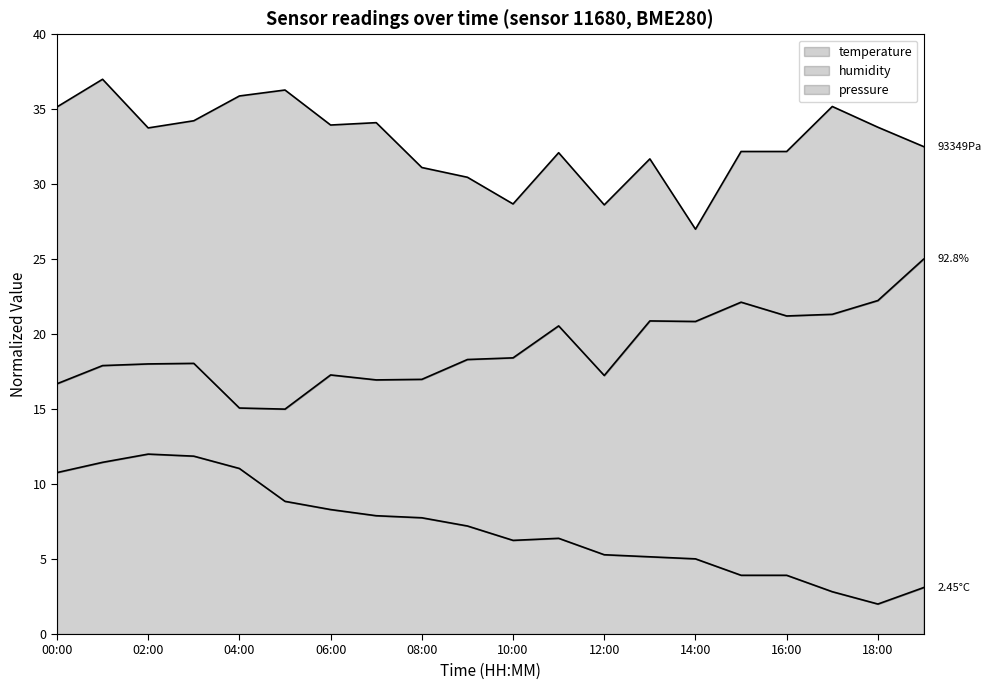

True or false: pressure has a value of 31.1 at 08:00.

True